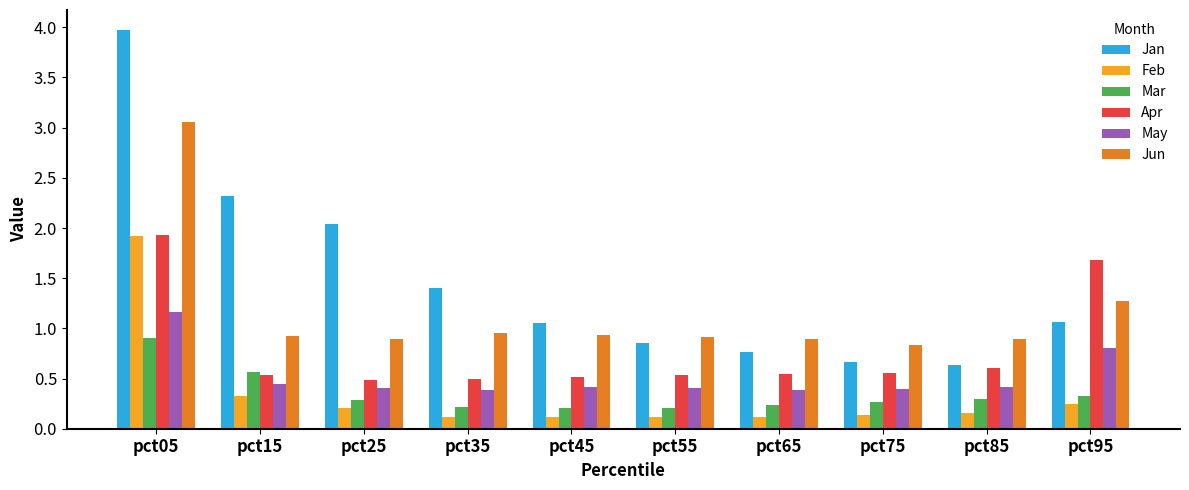

Which label corresponds to the largest value in the chart?

pct05